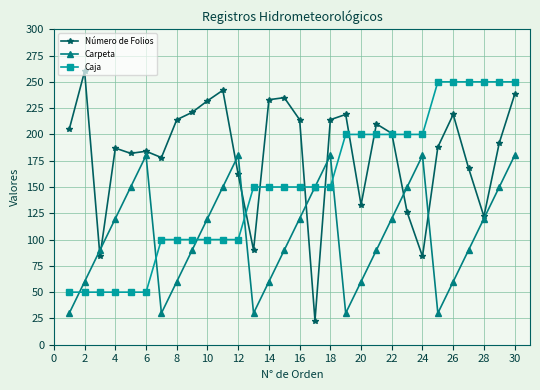

After their last crossing, which series has the higher values: Número de Folios or Caja?

Caja